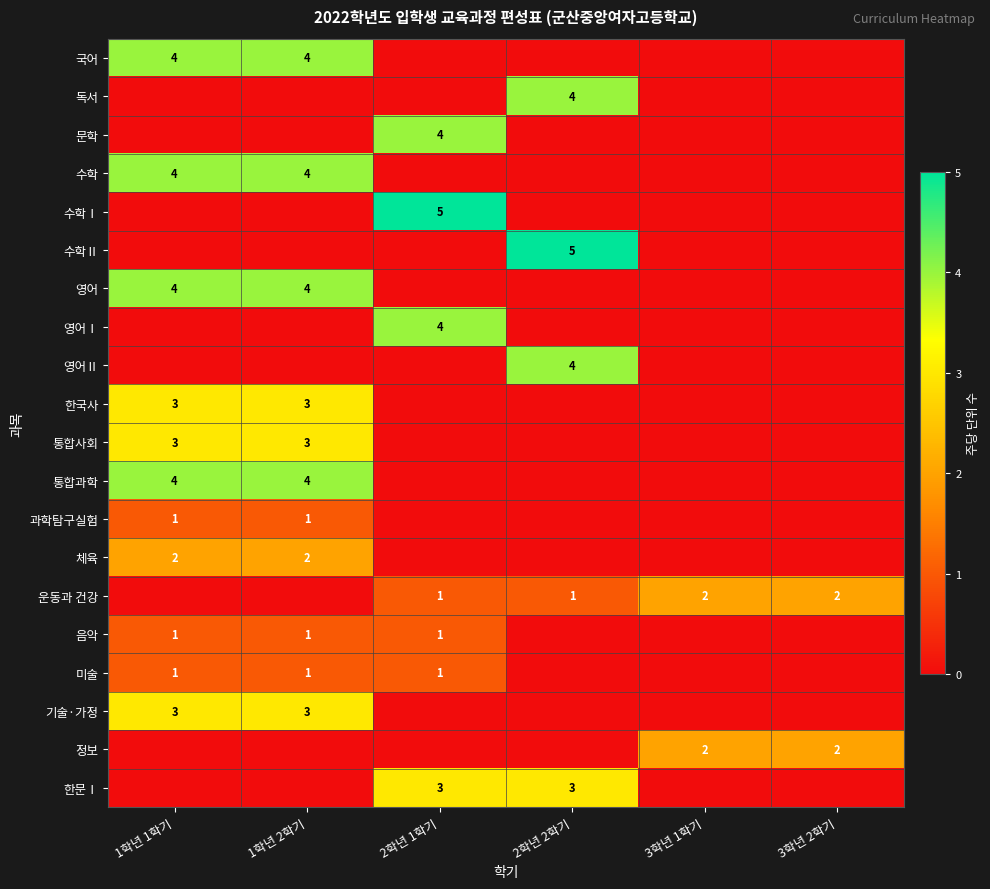

The 통합사회 series shows 5 at 1학년 1학기. True or false?

False